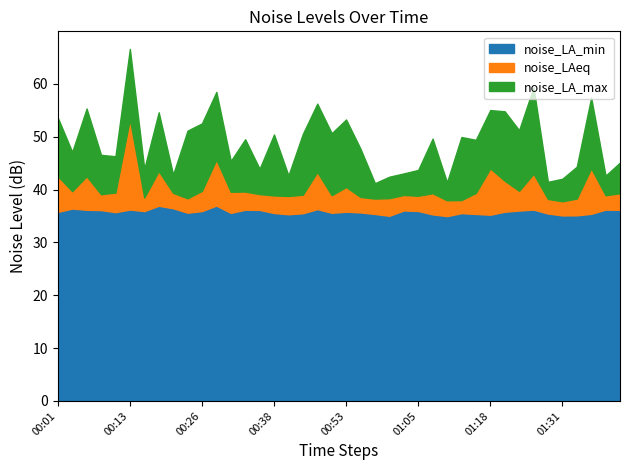

Where is the first local minimum for noise_LAeq?

00:03